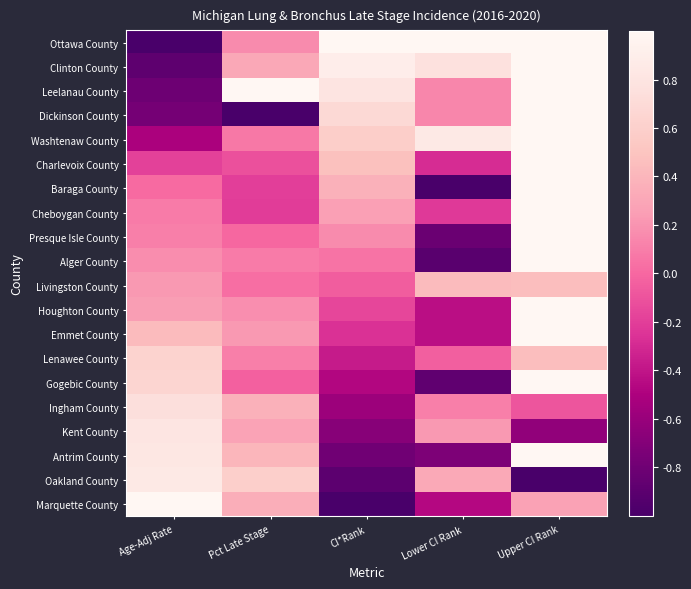

Reading right to left, list all the values displayed in this chart.

Ottawa County: Upper CI Rank=1.0	Lower CI Rank=1.0	CI*Rank=1.0	Pct Late Stage=0.2	Age-Adj Rate=-1.0
Clinton County: Upper CI Rank=1.0	Lower CI Rank=0.8	CI*Rank=0.9	Pct Late Stage=0.3	Age-Adj Rate=-0.9
Leelanau County: Upper CI Rank=1.0	Lower CI Rank=0.1	CI*Rank=0.8	Pct Late Stage=1.0	Age-Adj Rate=-0.8
Dickinson County: Upper CI Rank=1.0	Lower CI Rank=0.1	CI*Rank=0.7	Pct Late Stage=-1.0	Age-Adj Rate=-0.8
Washtenaw County: Upper CI Rank=1.0	Lower CI Rank=0.9	CI*Rank=0.6	Pct Late Stage=0.1	Age-Adj Rate=-0.5
Charlevoix County: Upper CI Rank=1.0	Lower CI Rank=-0.3	CI*Rank=0.5	Pct Late Stage=-0.1	Age-Adj Rate=-0.2
Baraga County: Upper CI Rank=1.0	Lower CI Rank=-1.0	CI*Rank=0.4	Pct Late Stage=-0.2	Age-Adj Rate=0.0
Cheboygan County: Upper CI Rank=1.0	Lower CI Rank=-0.2	CI*Rank=0.3	Pct Late Stage=-0.2	Age-Adj Rate=0.1
Presque Isle County: Upper CI Rank=1.0	Lower CI Rank=-0.8	CI*Rank=0.2	Pct Late Stage=-0.0	Age-Adj Rate=0.1
Alger County: Upper CI Rank=1.0	Lower CI Rank=-0.9	CI*Rank=0.1	Pct Late Stage=0.1	Age-Adj Rate=0.2
Livingston County: Upper CI Rank=0.5	Lower CI Rank=0.4	CI*Rank=-0.1	Pct Late Stage=0.0	Age-Adj Rate=0.2
Houghton County: Upper CI Rank=1.0	Lower CI Rank=-0.4	CI*Rank=-0.2	Pct Late Stage=0.2	Age-Adj Rate=0.2
Emmet County: Upper CI Rank=1.0	Lower CI Rank=-0.4	CI*Rank=-0.3	Pct Late Stage=0.2	Age-Adj Rate=0.4
Lenawee County: Upper CI Rank=0.5	Lower CI Rank=-0.0	CI*Rank=-0.4	Pct Late Stage=0.1	Age-Adj Rate=0.6
Gogebic County: Upper CI Rank=1.0	Lower CI Rank=-0.9	CI*Rank=-0.5	Pct Late Stage=-0.0	Age-Adj Rate=0.7
Ingham County: Upper CI Rank=-0.1	Lower CI Rank=0.1	CI*Rank=-0.6	Pct Late Stage=0.4	Age-Adj Rate=0.7
Kent County: Upper CI Rank=-0.6	Lower CI Rank=0.2	CI*Rank=-0.7	Pct Late Stage=0.3	Age-Adj Rate=0.8
Antrim County: Upper CI Rank=1.0	Lower CI Rank=-0.7	CI*Rank=-0.8	Pct Late Stage=0.4	Age-Adj Rate=0.8
Oakland County: Upper CI Rank=-1.0	Lower CI Rank=0.3	CI*Rank=-0.9	Pct Late Stage=0.6	Age-Adj Rate=0.8
Marquette County: Upper CI Rank=0.3	Lower CI Rank=-0.5	CI*Rank=-1.0	Pct Late Stage=0.3	Age-Adj Rate=1.0